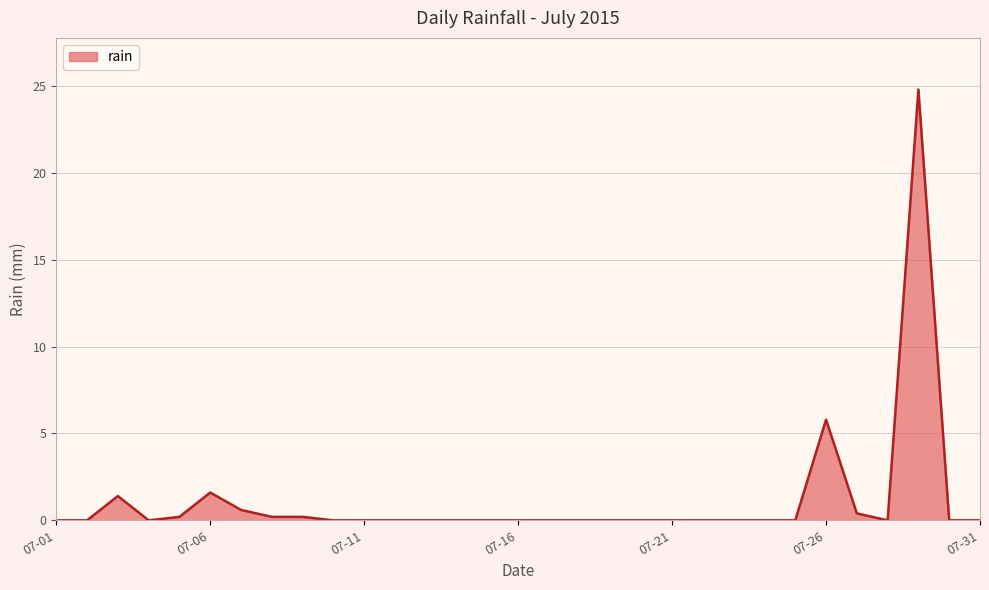

What is the difference between the maximum and minimum values?

24.8